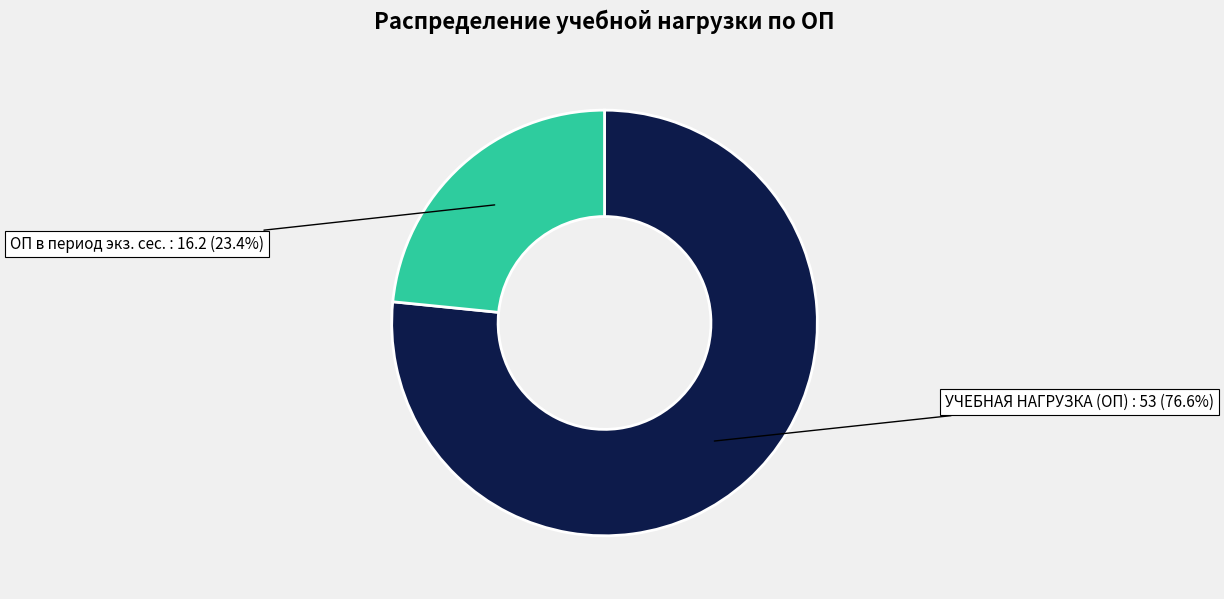

Is there any slice that represents more than half of the pie?

Yes